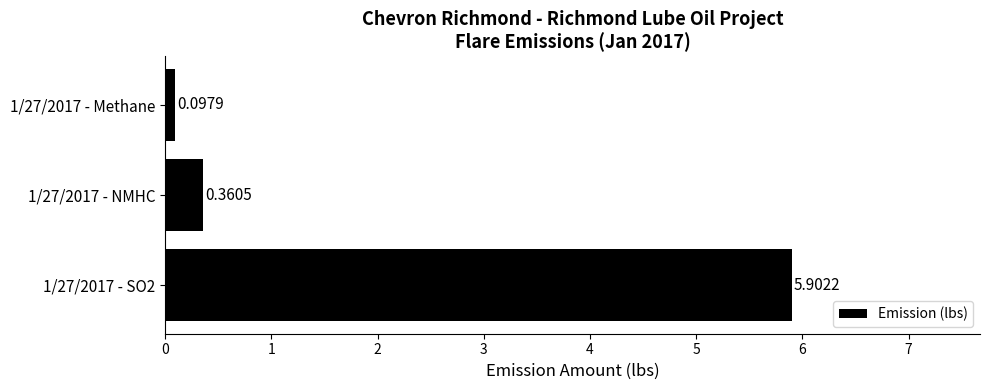

Which has a higher value, 1/27/2017 - Methane or 1/27/2017 - NMHC?

1/27/2017 - NMHC